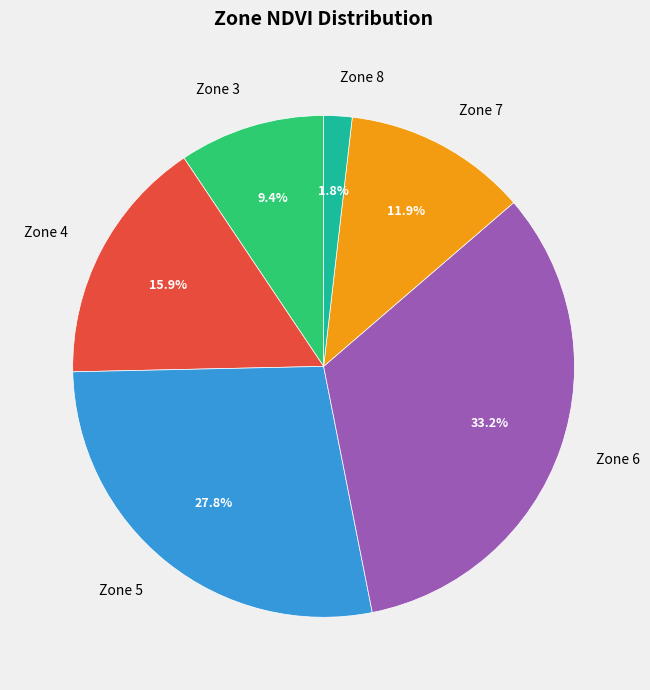

What percentage is NOT represented by Zone 3?

90.6%